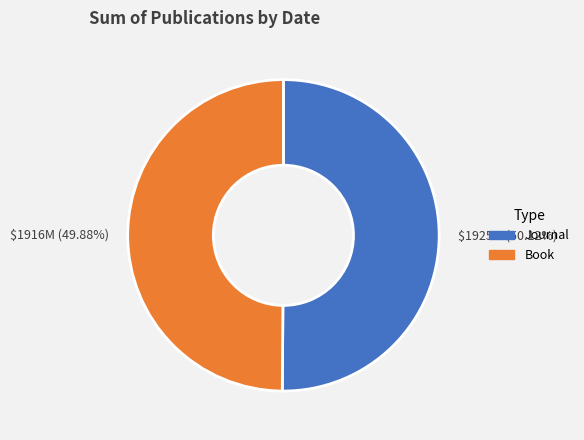

Does any single category account for the majority?

Yes